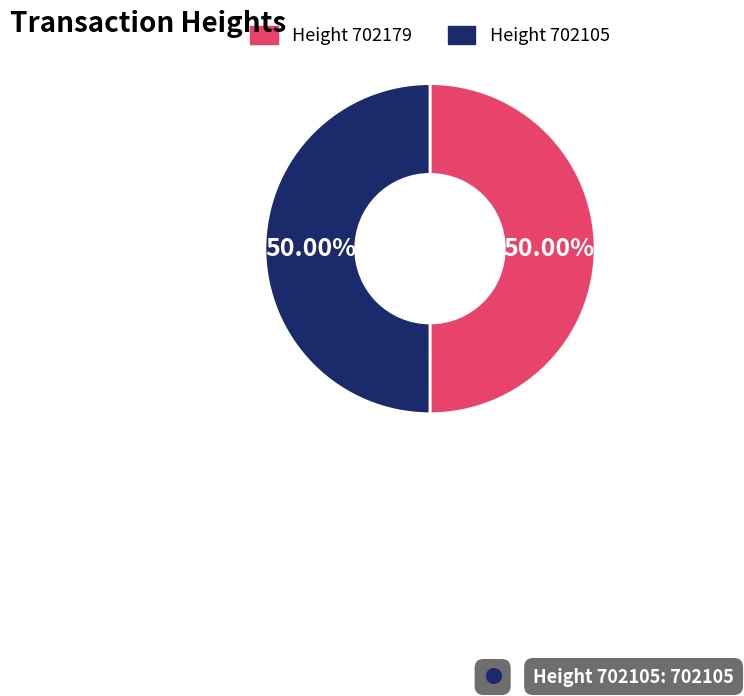

How many slices are in this pie chart?

2